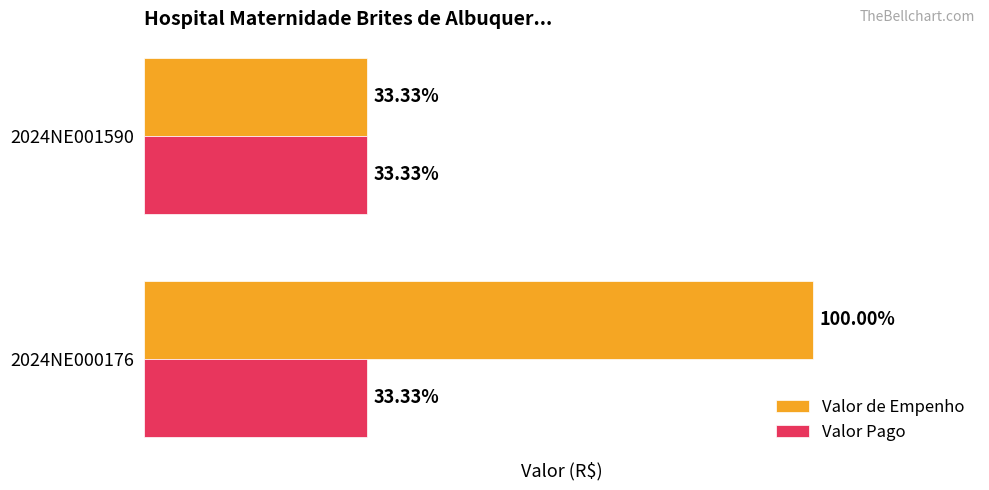

Rank the series by their maximum value, from highest to lowest.

Valor de Empenho, Valor Pago